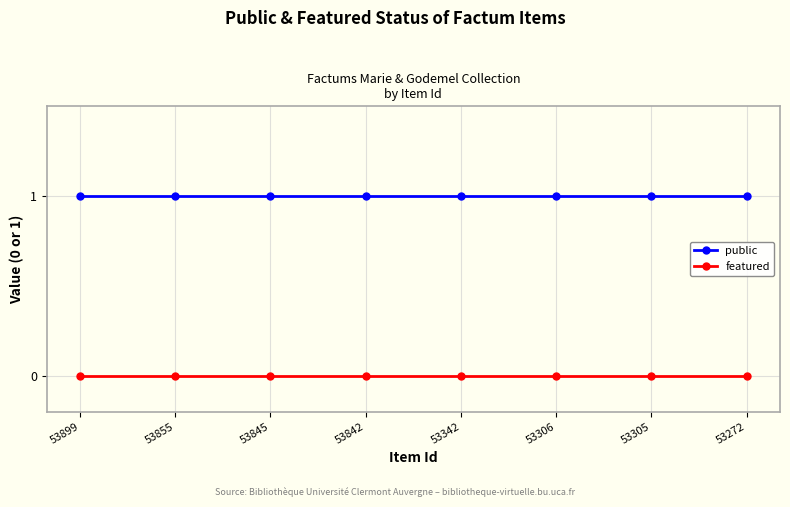

Which series has the largest total across all categories?

public